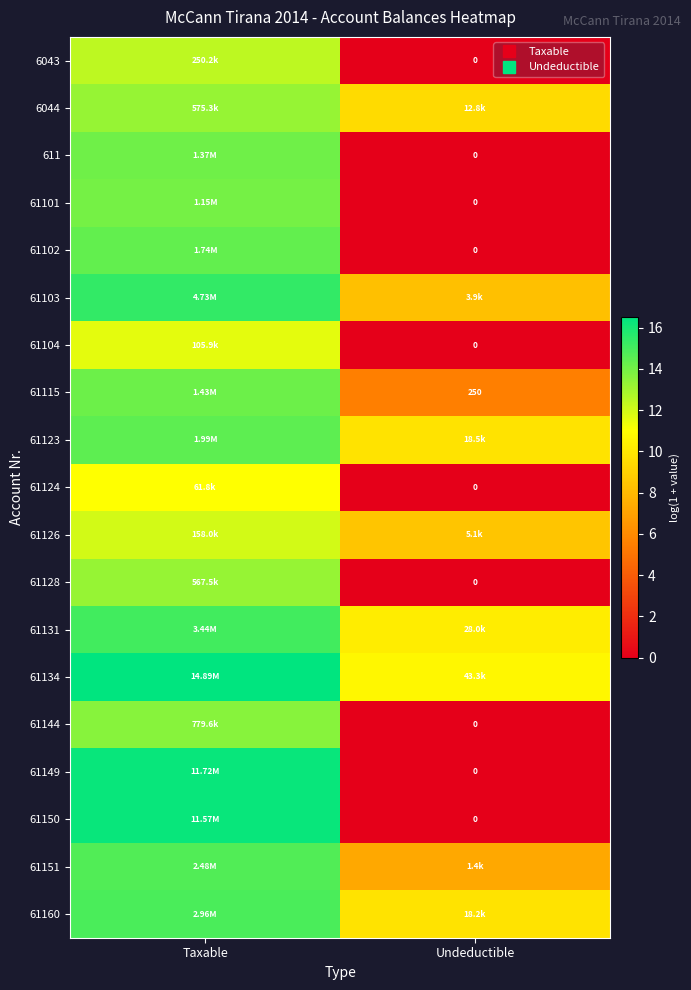

At which label does 61151 first exceed 14?

Taxable